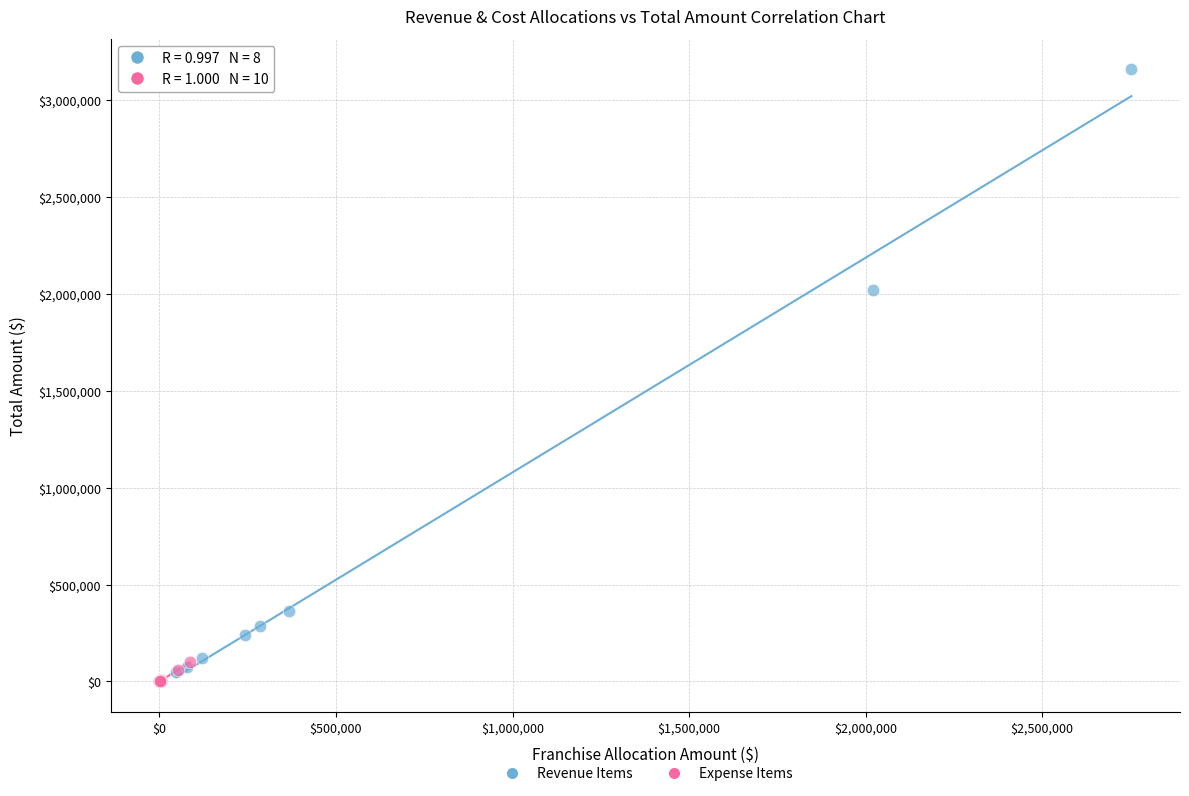

Which series contains the highest Y value?

Revenue Items